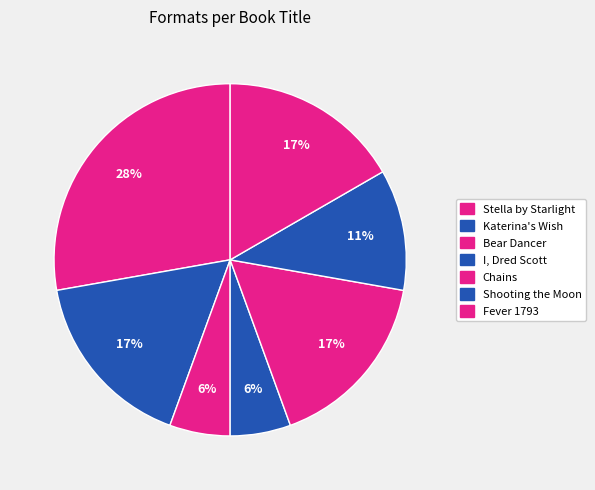

Approximately how many times larger is the value at Katerina's Wish compared to Fever 1793?

1.0